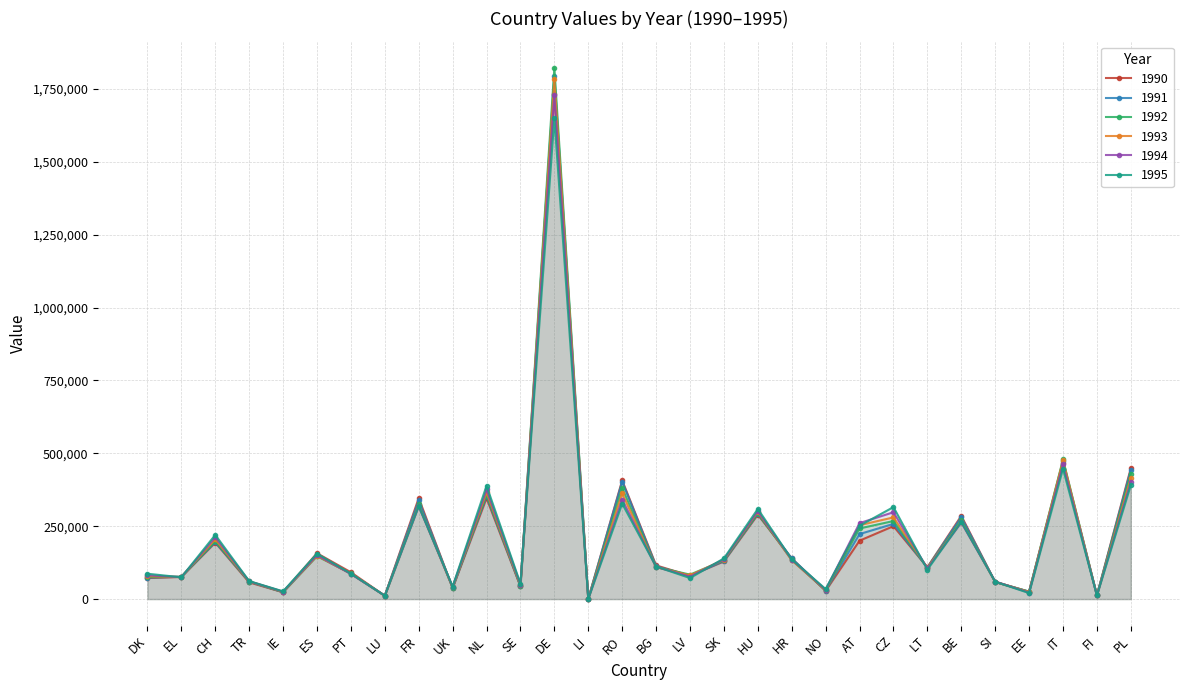

What are all the series names shown in the legend?

1990, 1991, 1992, 1993, 1994, 1995